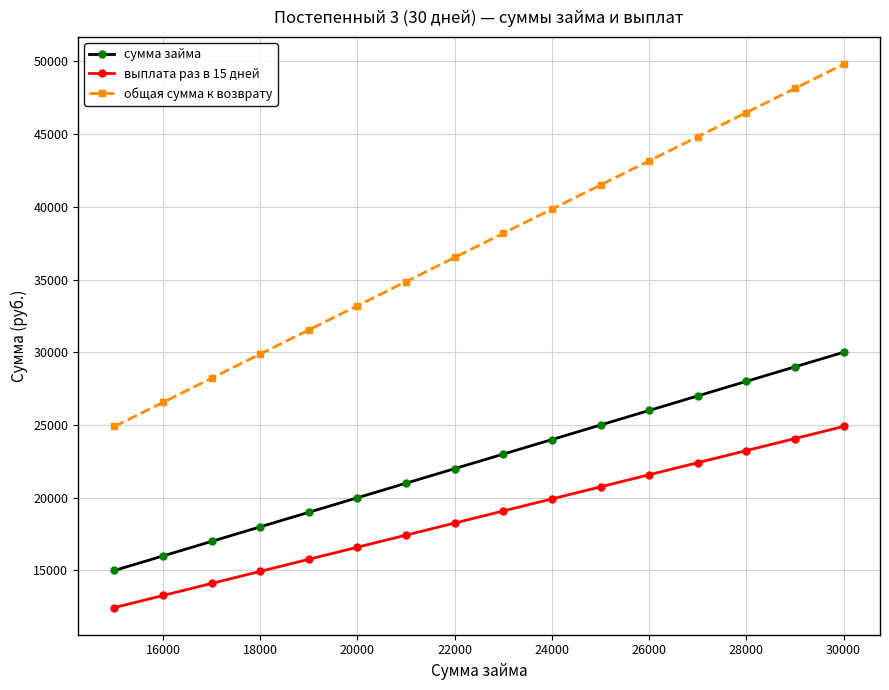

What is the minimum value for выплата раз в 15 дней?

12450